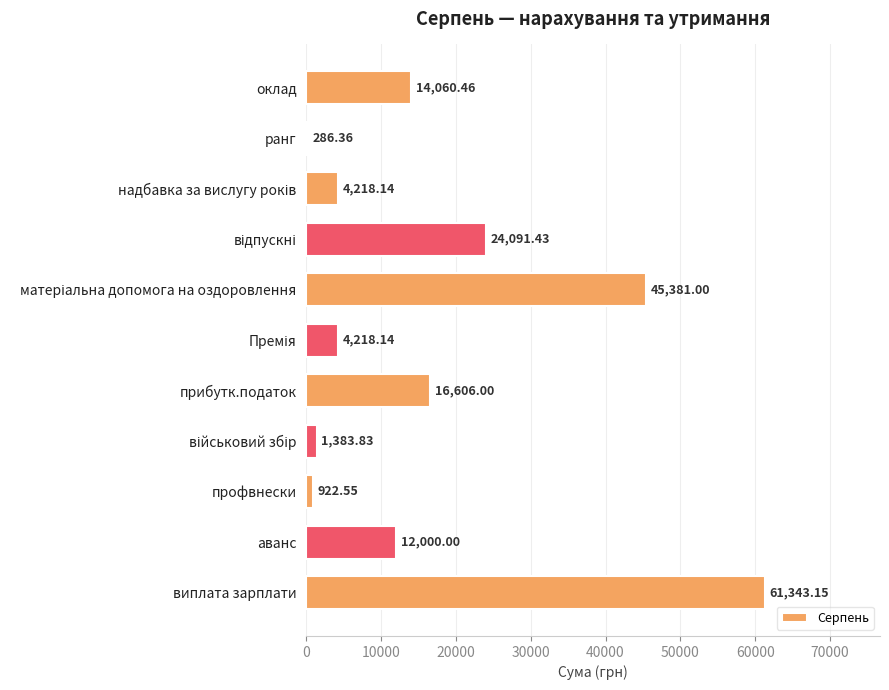

What is the sum of the values at виплата зарплати and прибутк.податок?

77949.1